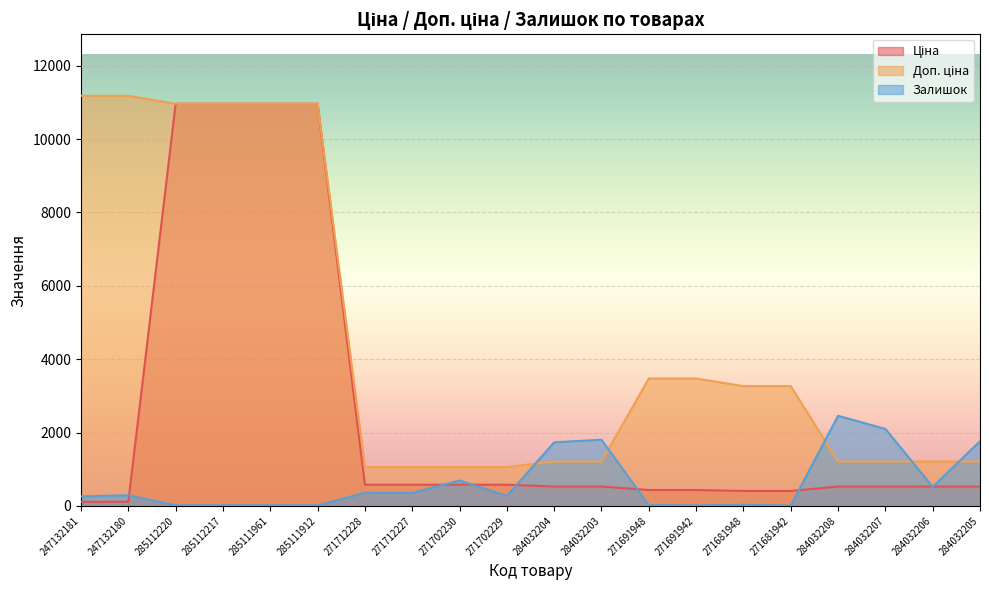

List the series in order of their overall mean, lowest first.

Залишок, Ціна, Доп. ціна